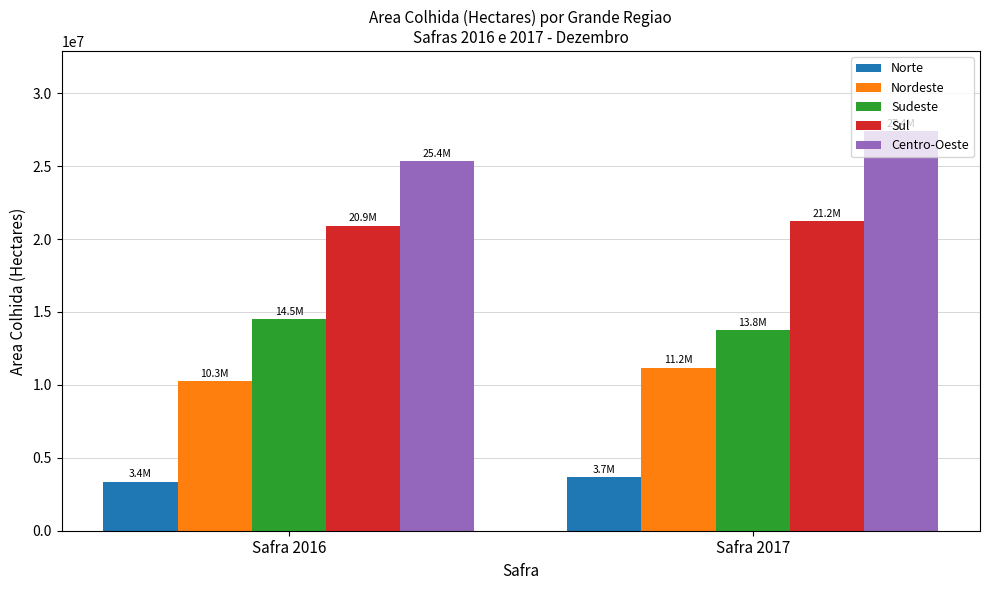

The Norte series shows 3705005 at Safra 2017. True or false?

True